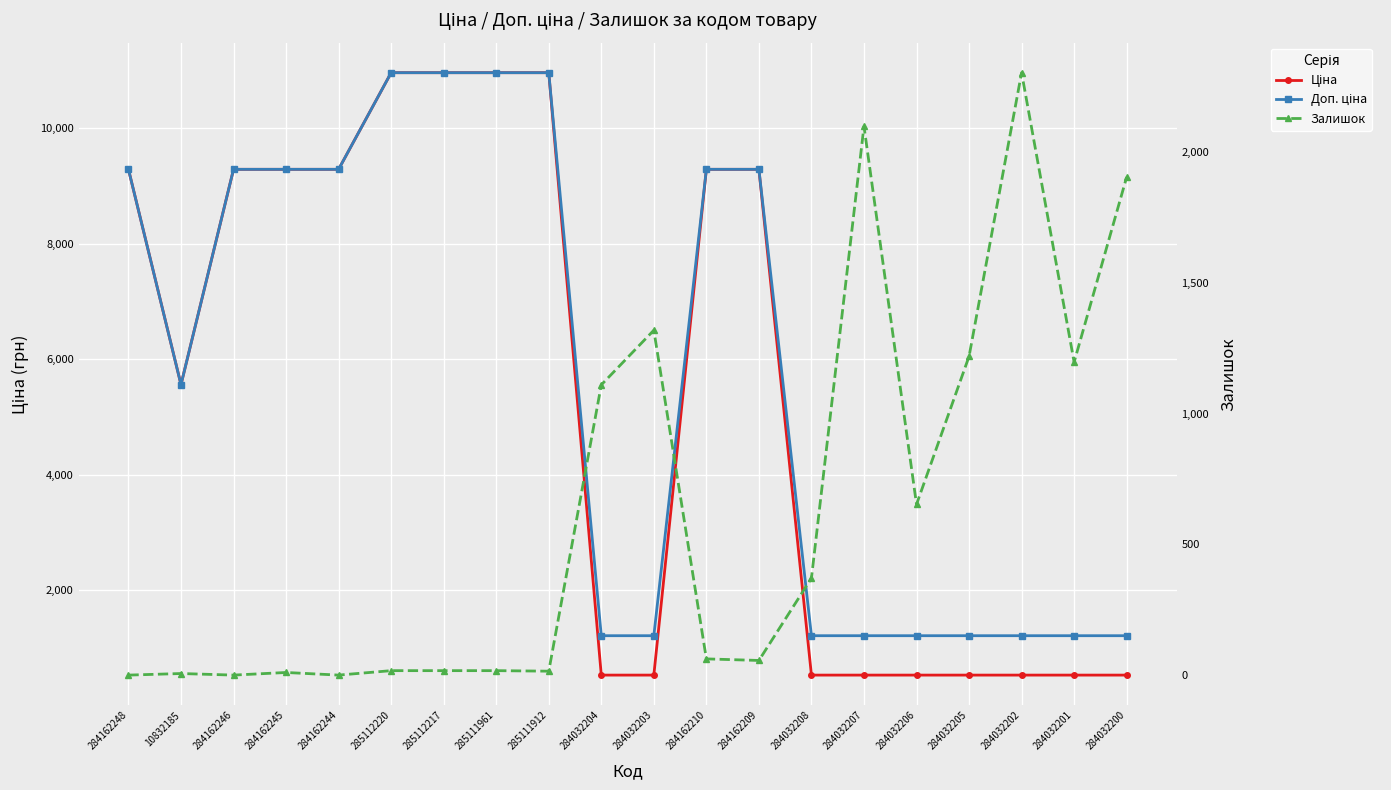

What is the difference between the second highest and minimum values in the Доп. ціна series?

9753.7